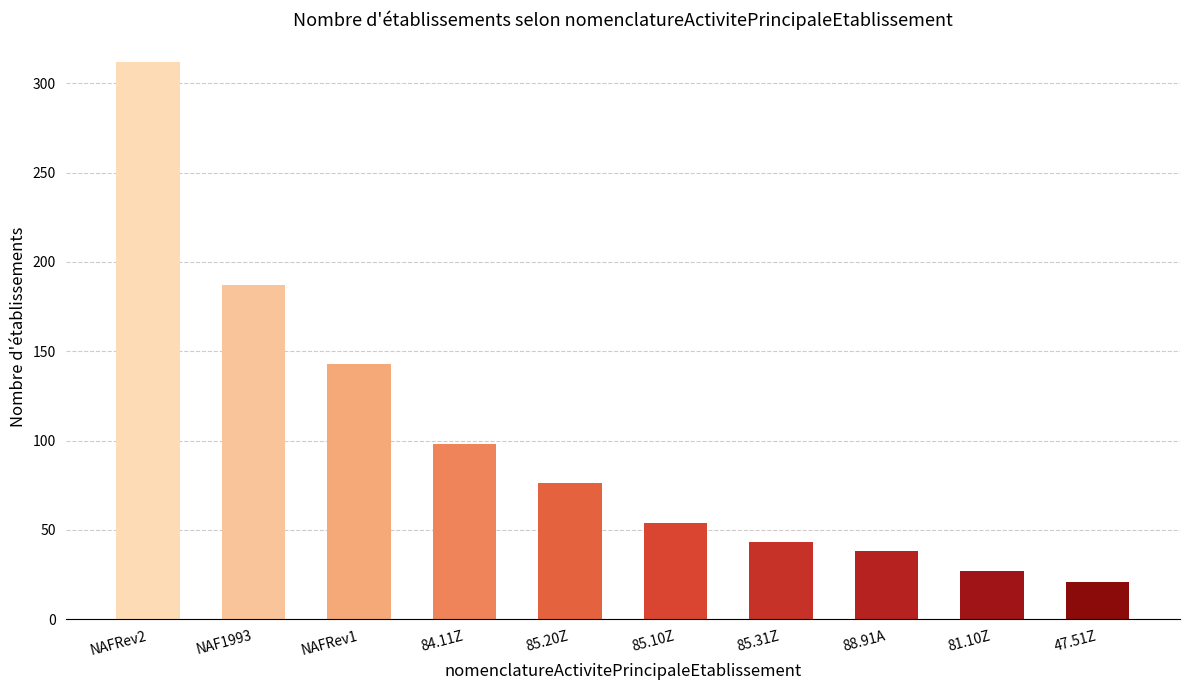

The chart shows a value of 187 at NAF1993. True or false?

True